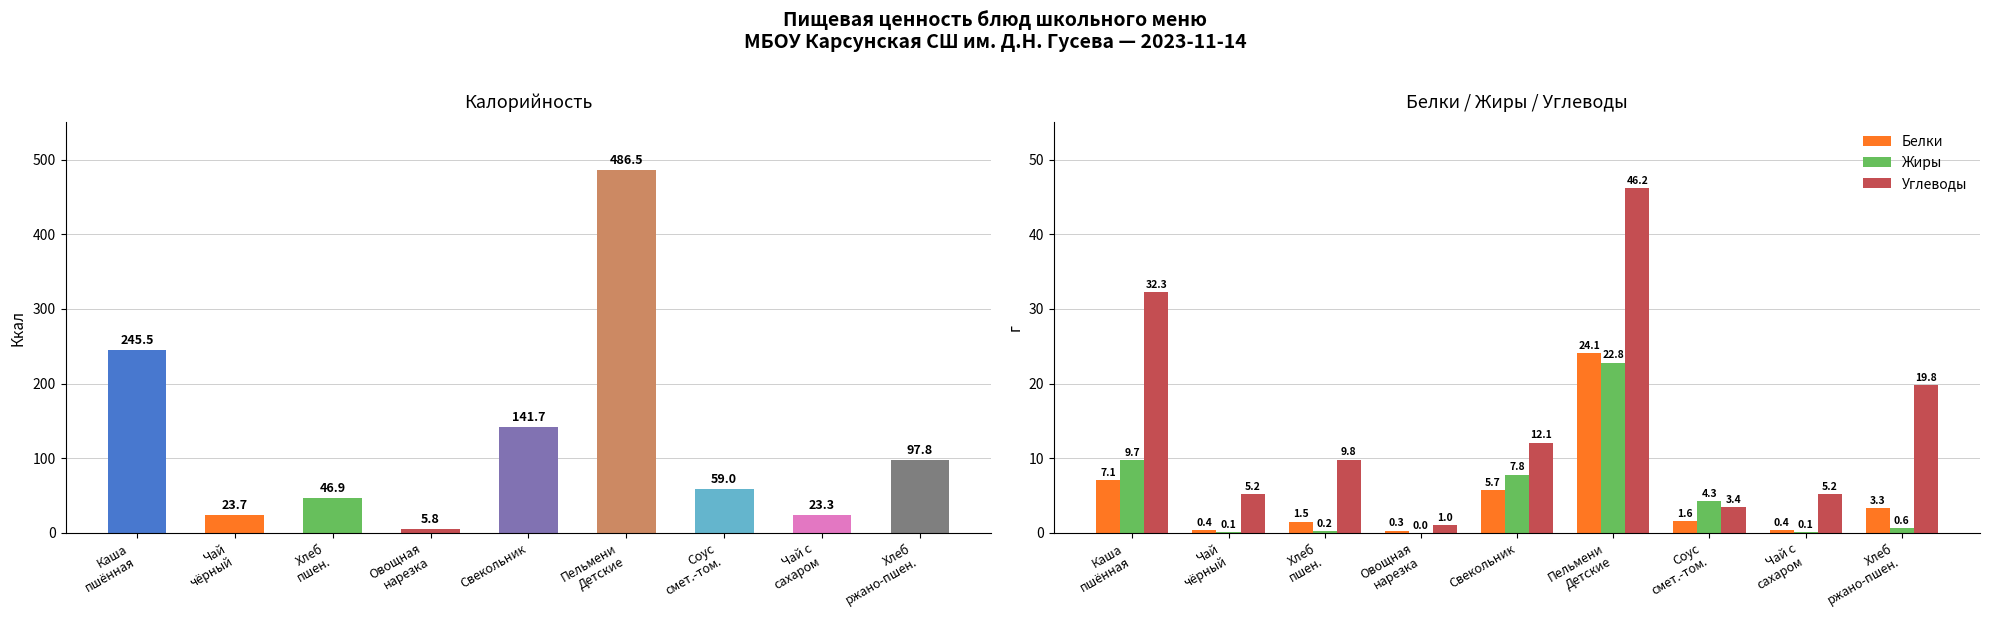

At which category is the sum across all series the highest?

Пельмени
Детские